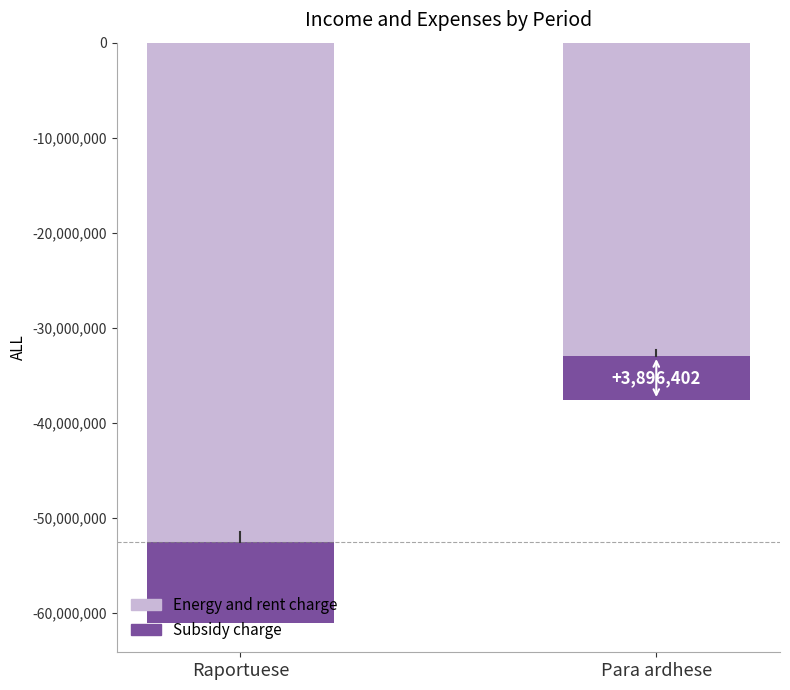

List the series in order of their overall mean, lowest first.

Energy and rent charge, Subsidy charge